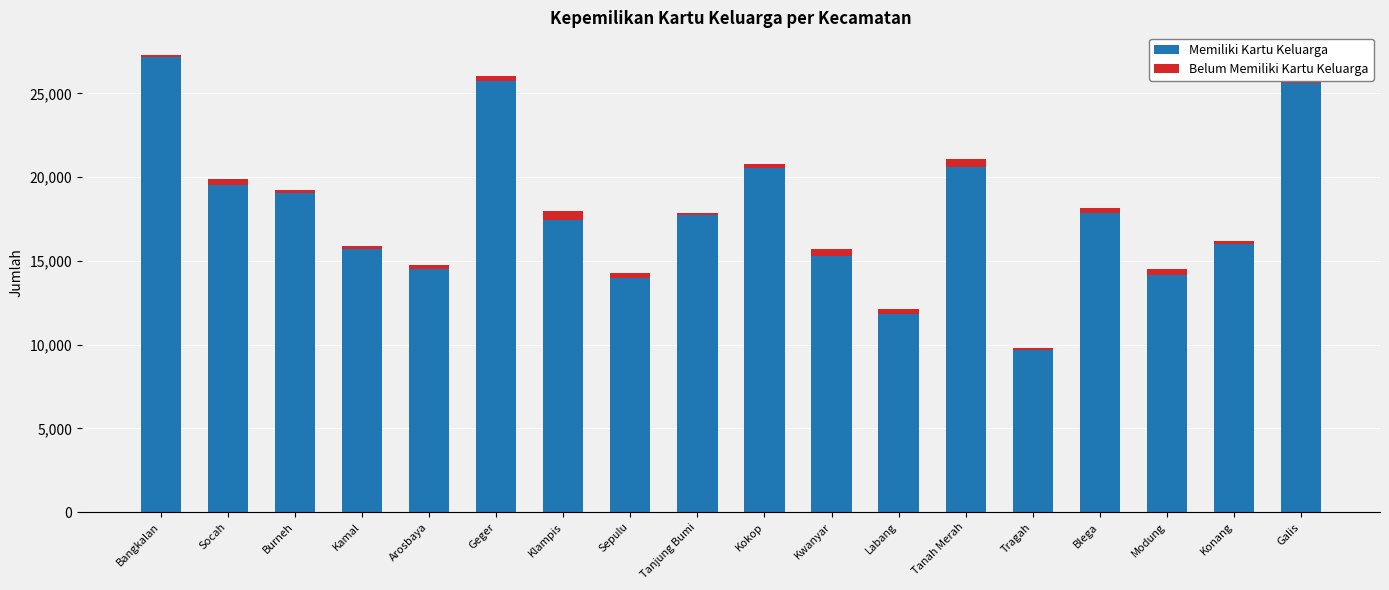

What is the sum of the Belum Memiliki Kartu Keluarga values at Tanah Merah and Modung?

847